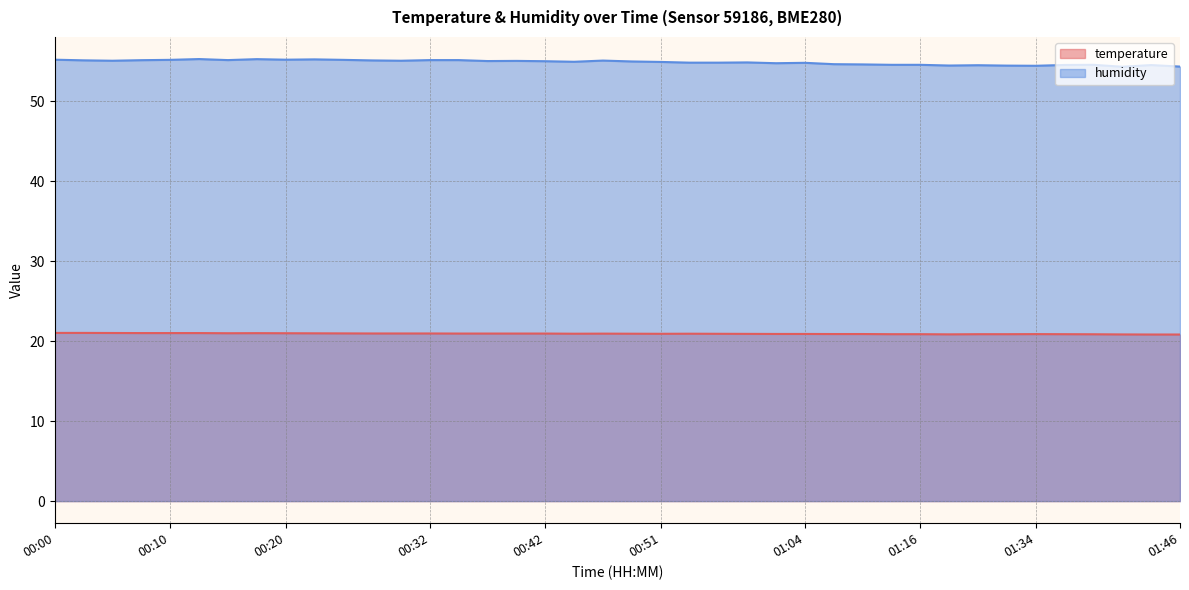

In temperature, how many points are higher than both neighbors (excluding endpoints)?

4